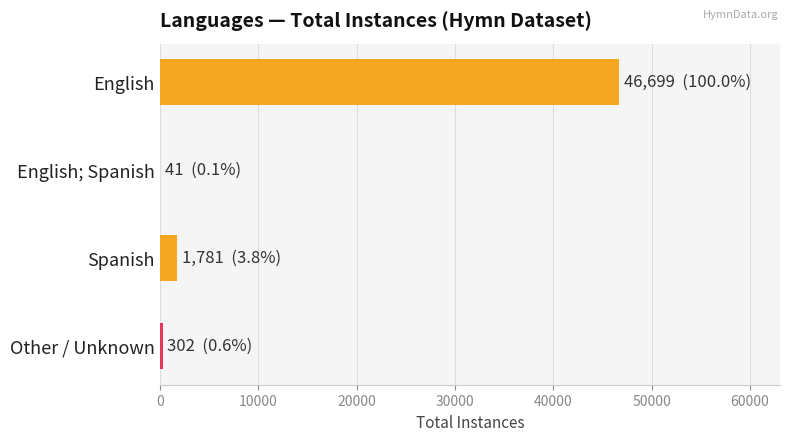

Does the chart contain stacked bars?

No